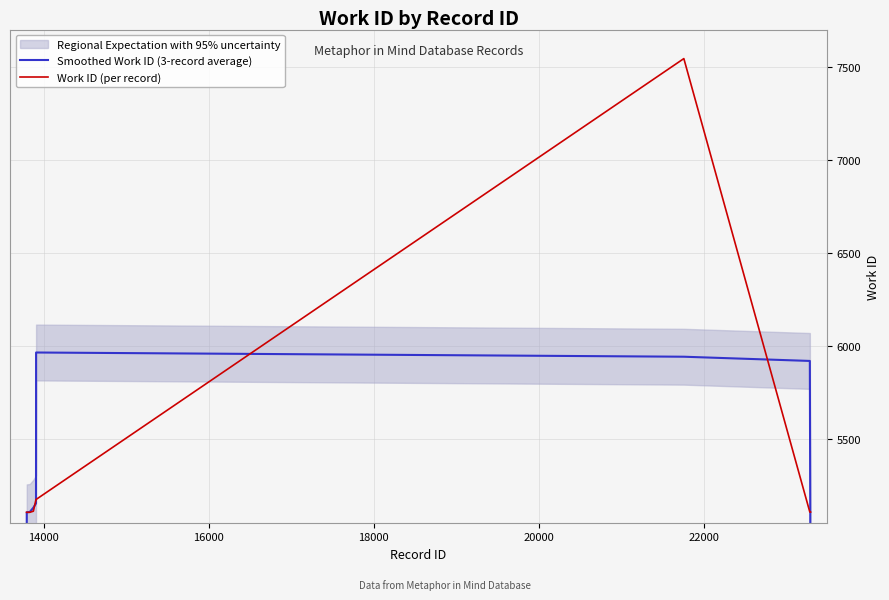

Rank the series by their maximum value, from lowest to highest.

Smoothed Work ID (3-record average), Work ID (per record)